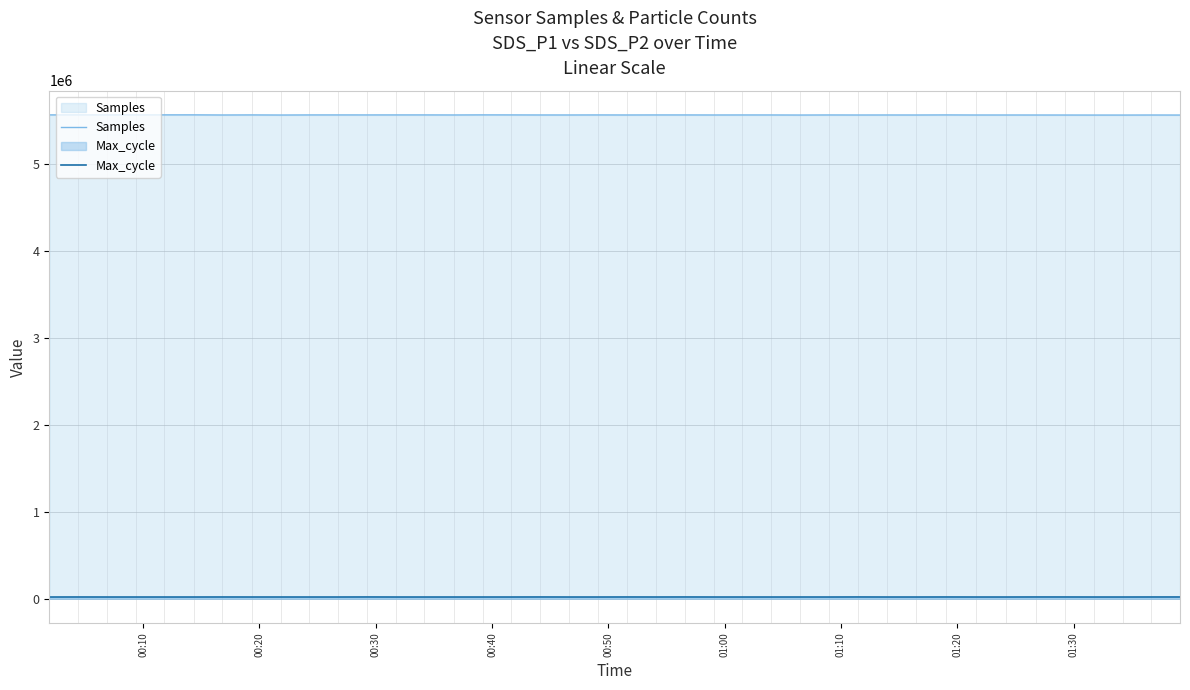

List the series in order of their peak value, lowest first.

Max_cycle, Samples